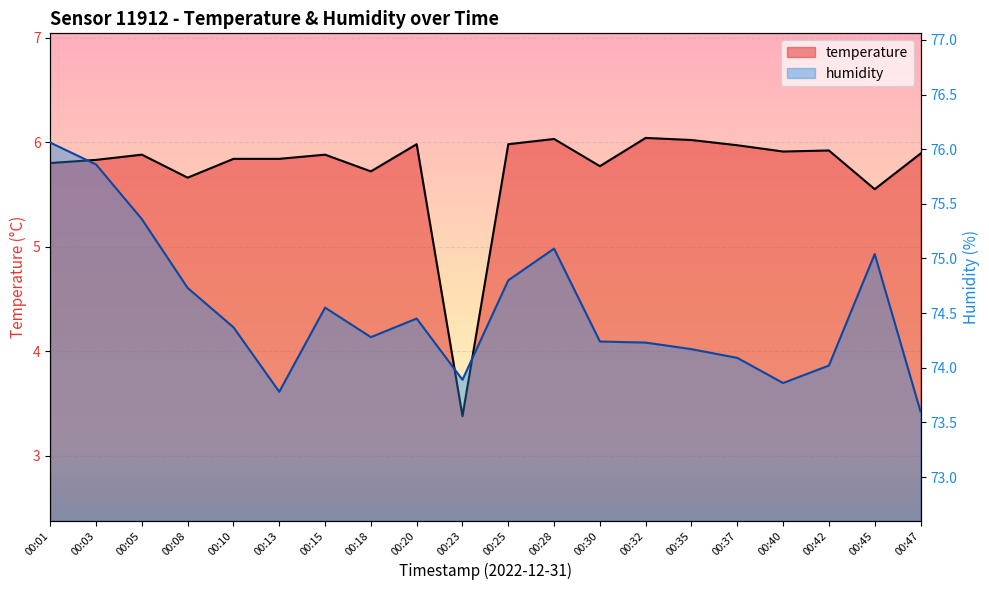

True or false: humidity and temperature cross at least once.

False